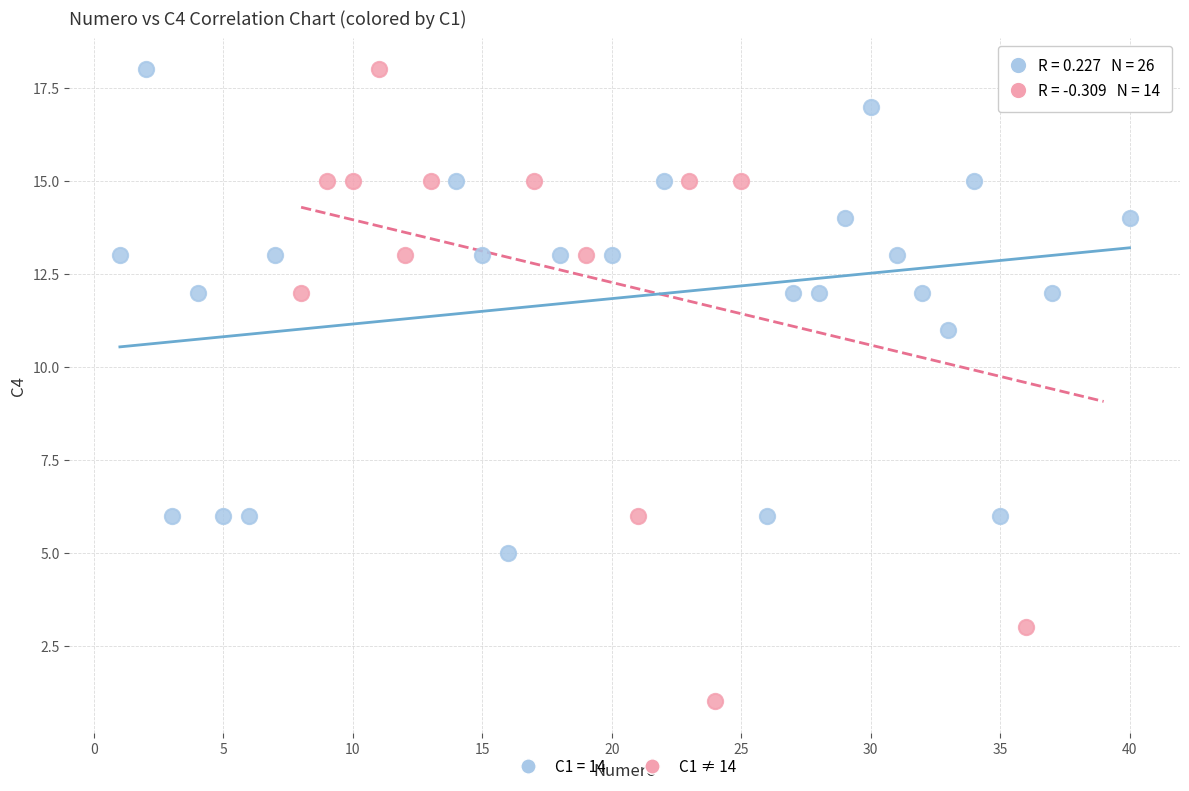

Which series reaches the minimum Y coordinate?

C1 ≠ 14